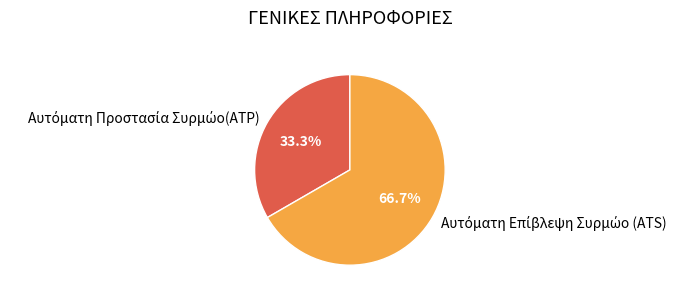

Is there any slice that represents more than half of the pie?

Yes